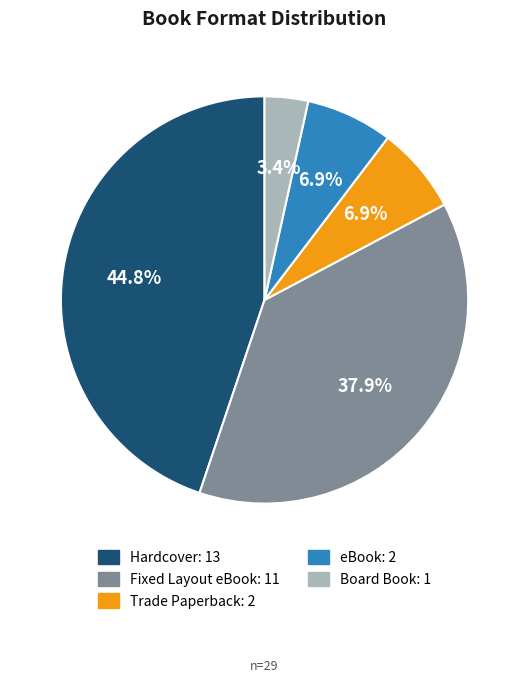

To the nearest percent, what percentage of the pie is Board Book?

3%